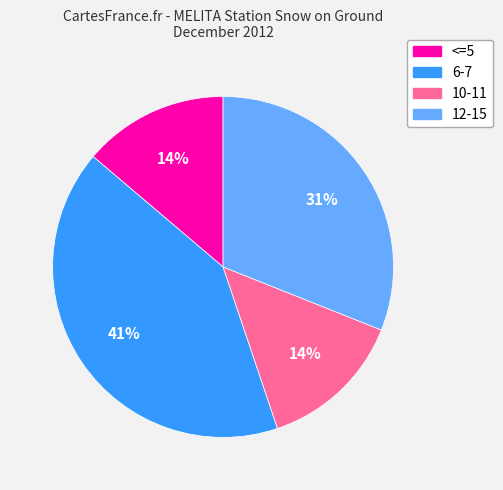

Is there a majority slice in this chart?

No